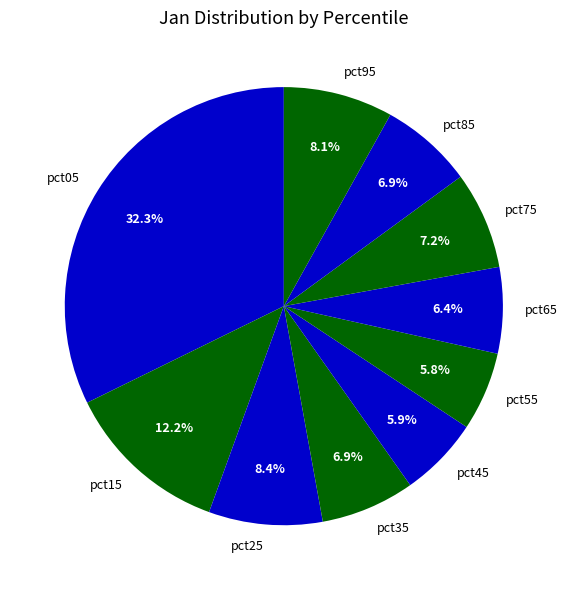

The pct65 slice represents 20% of the pie. True or false?

False